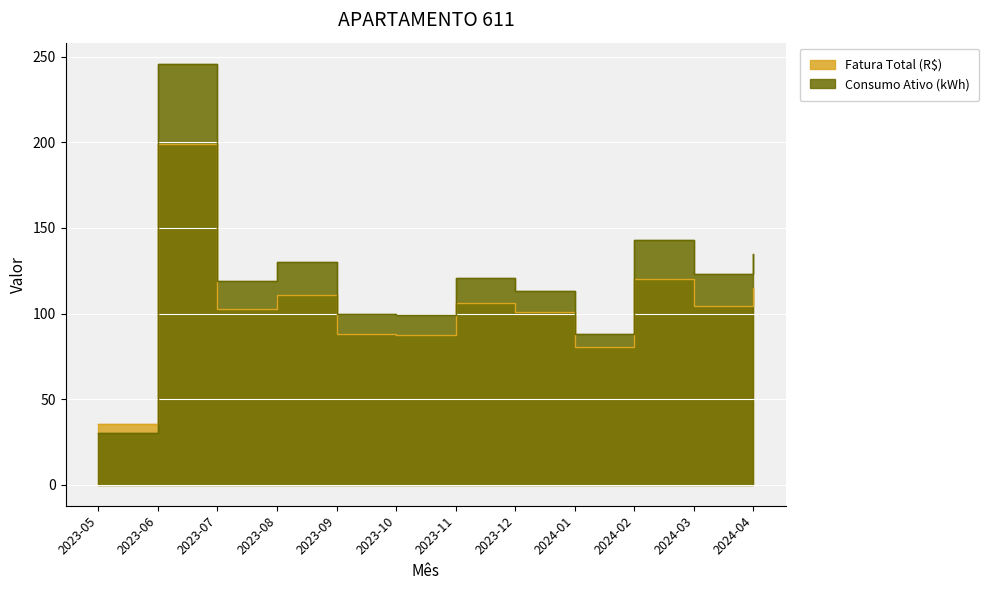

Rank the series at 2023-05 from highest to lowest value.

Fatura Total (R$), Consumo Ativo (kWh)